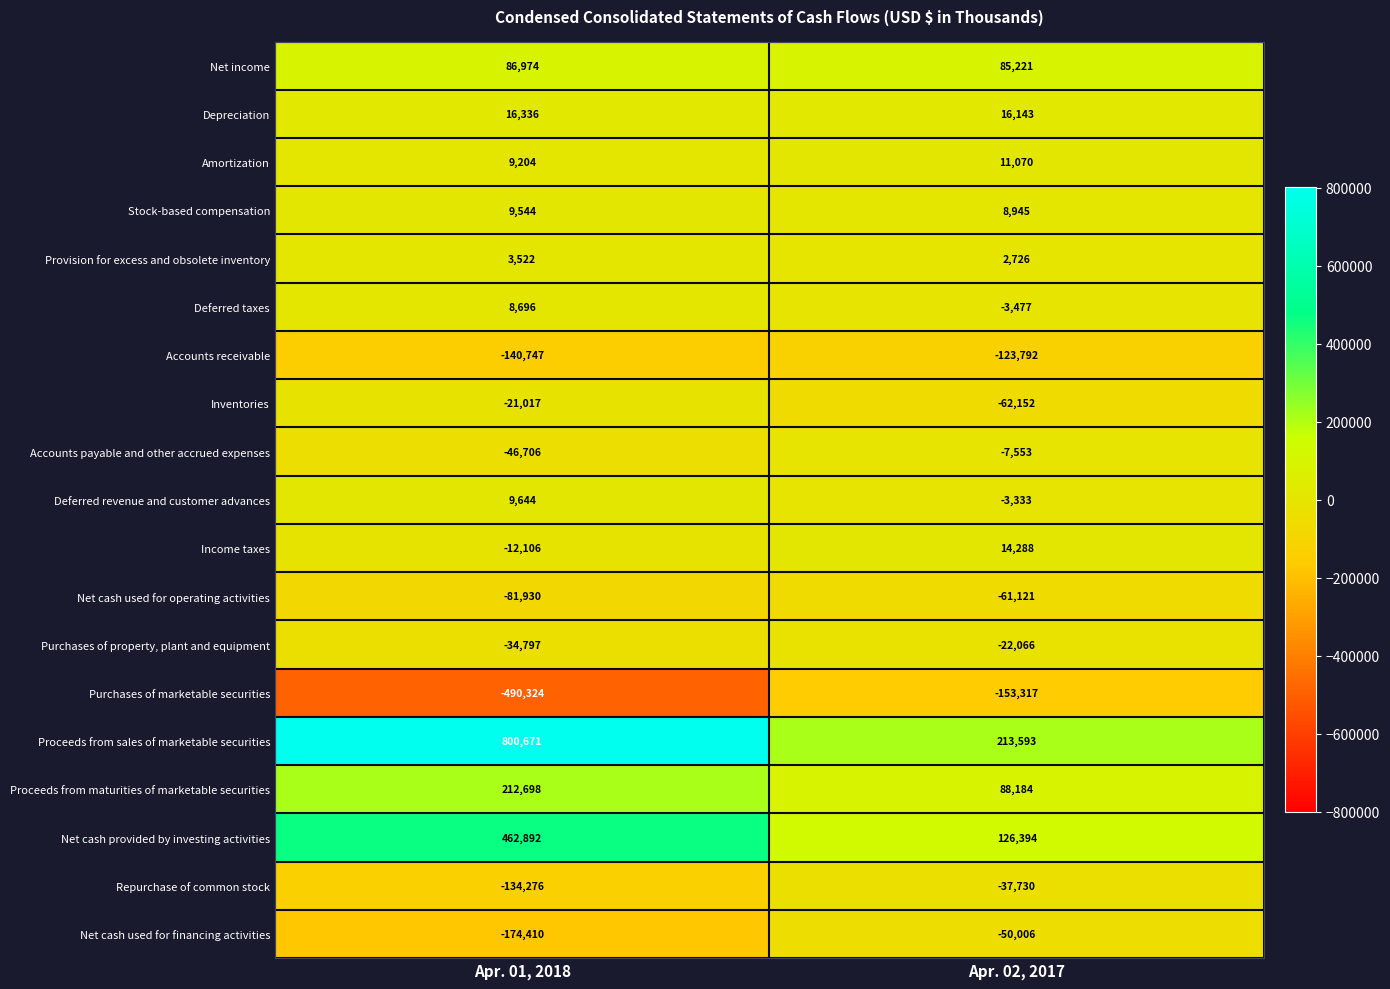

How many data points in Income taxes are less than 14288?

1